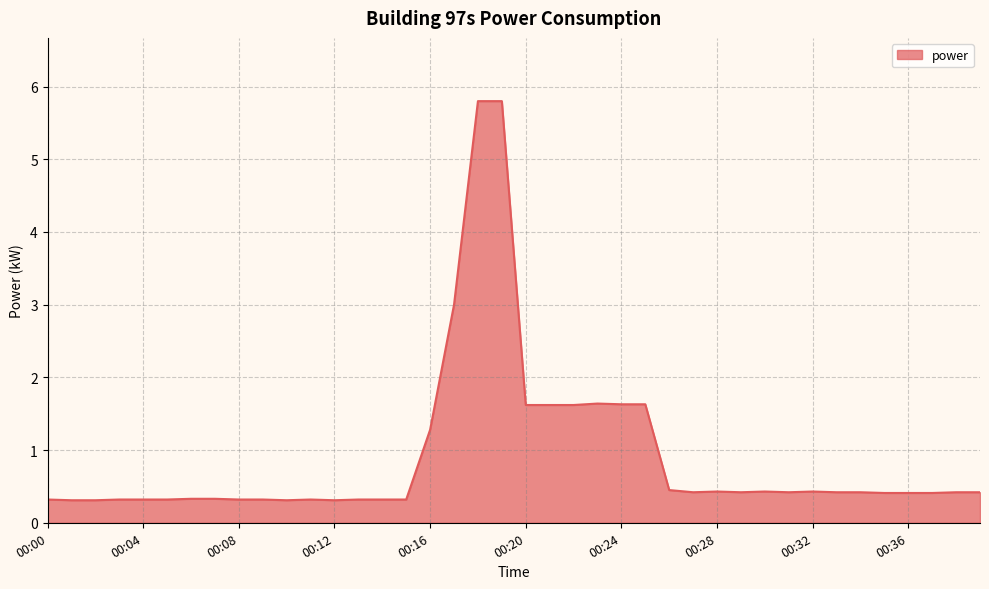

What is the difference between the maximum and minimum values?

5.5